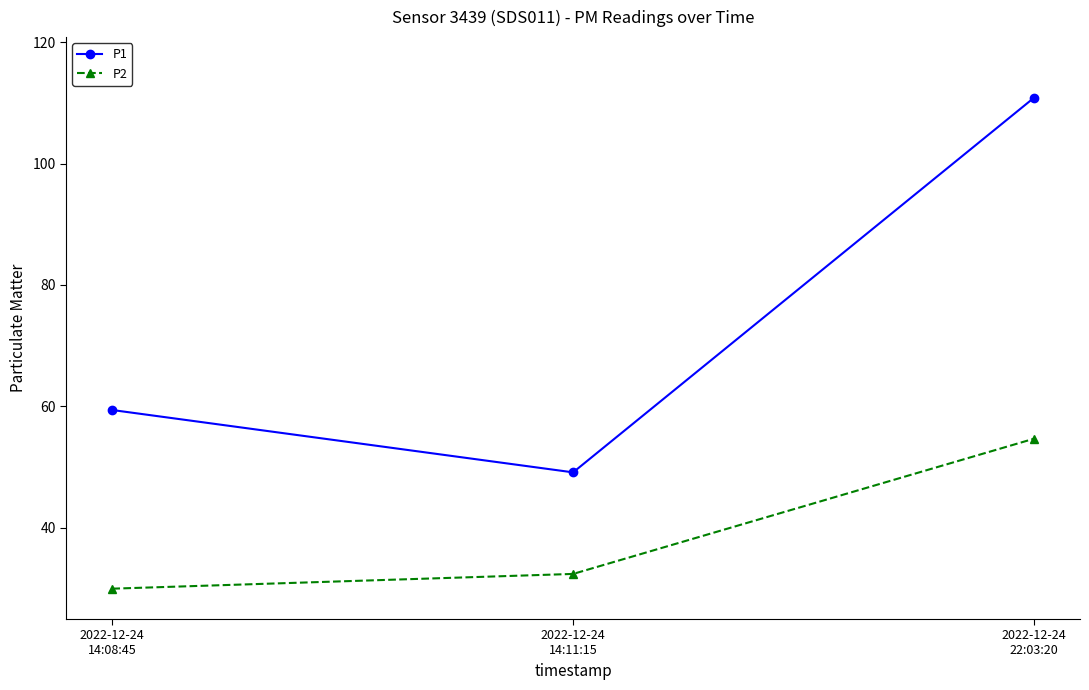

What is the sum of the P1 values at 2022-12-24
22:03:20 and 2022-12-24
14:11:15?

160.0